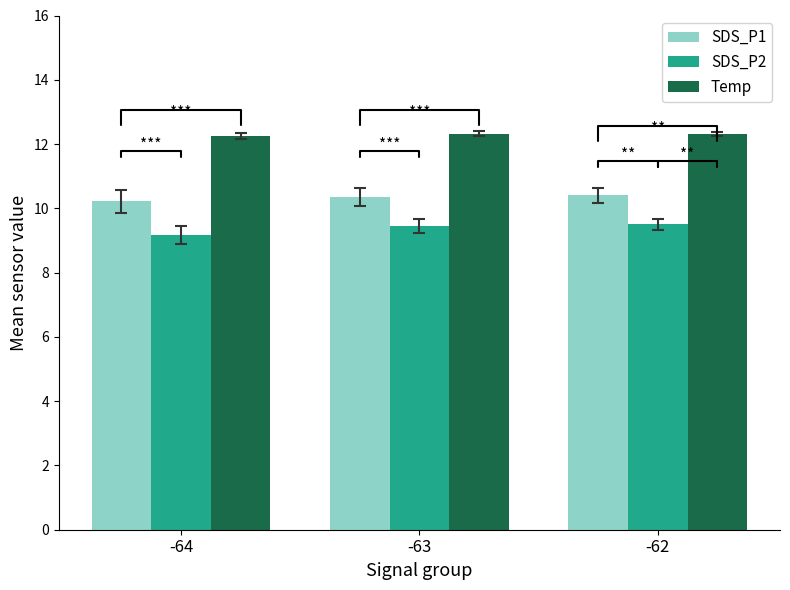

What are all the series names shown in the legend?

SDS_P1, SDS_P2, Temp